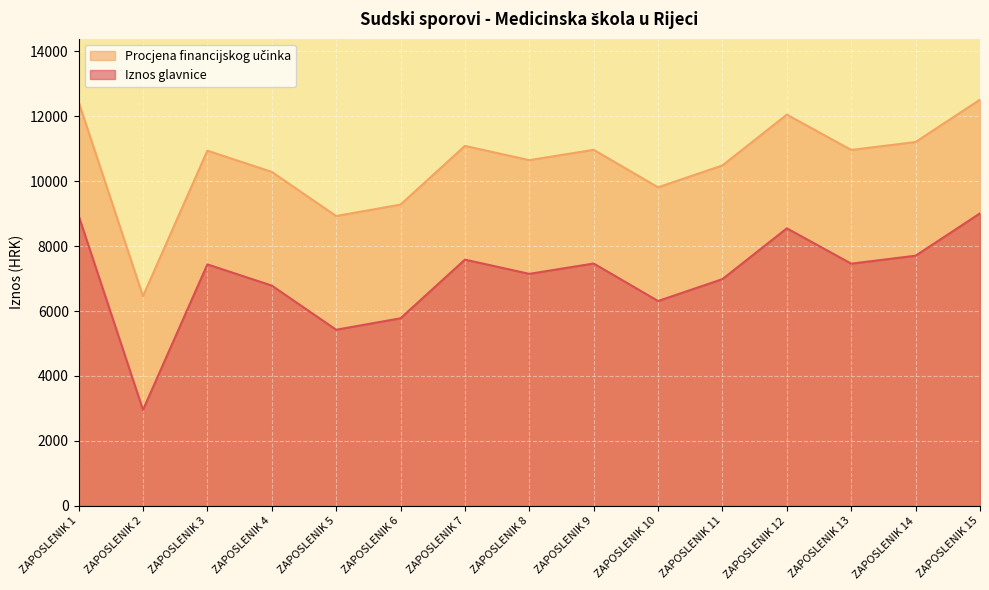

True or false: Iznos glavnice and Procjena financijskog učinka cross at least once.

False